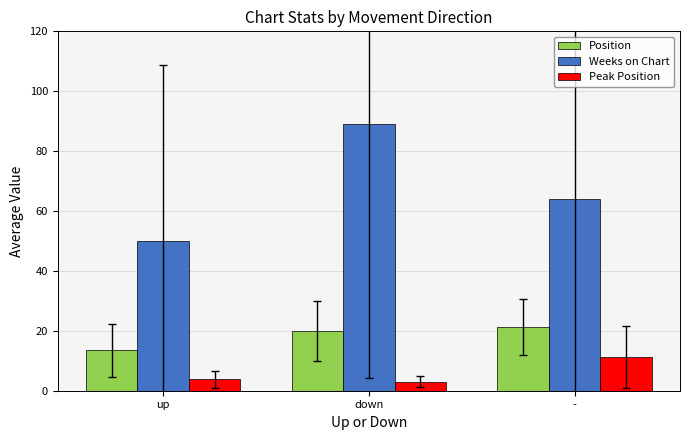

What is the label of the 2nd bar from the left?

down